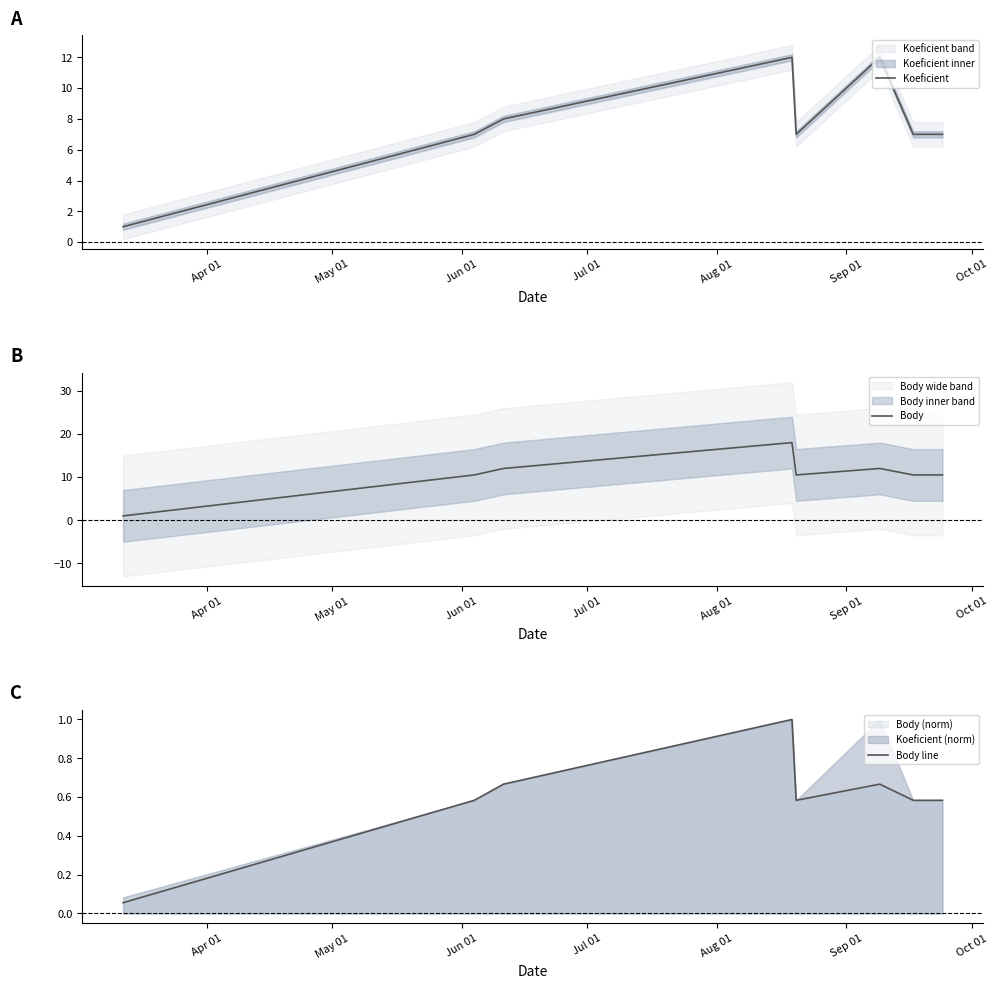

What is the lowest value of the Body series?

1.0